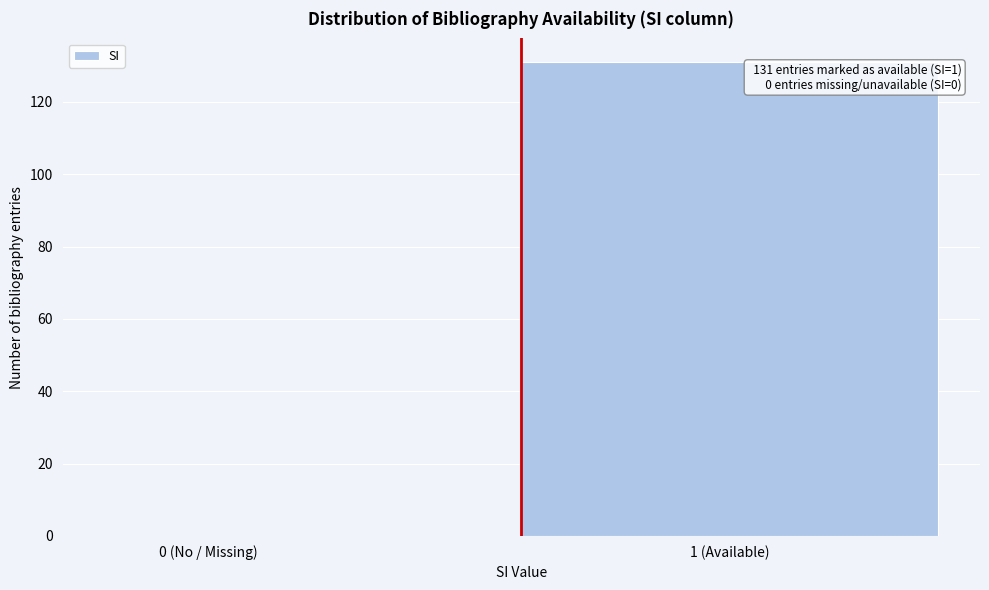

Reading left to right, list all the values displayed in this chart.

0 (No / Missing)=0	1 (Available)=131